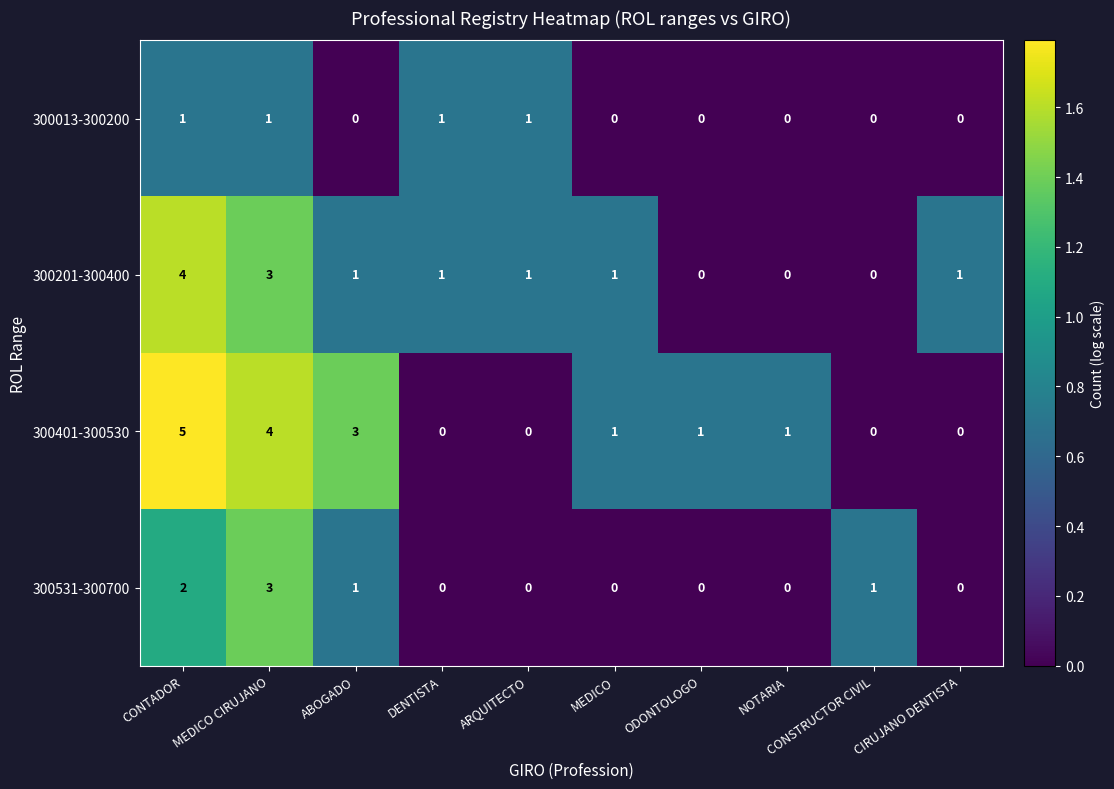

How many values in 300531-300700 are above zero?

4